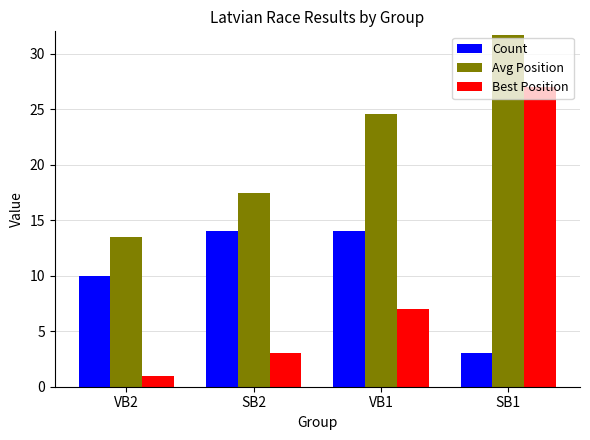

Reading right to left, list all the values displayed in this chart.

Count: 3.0	14.0	14.0	10.0
Avg Position: 31.7	24.6	17.4	13.5
Best Position: 27.0	7.0	3.0	1.0